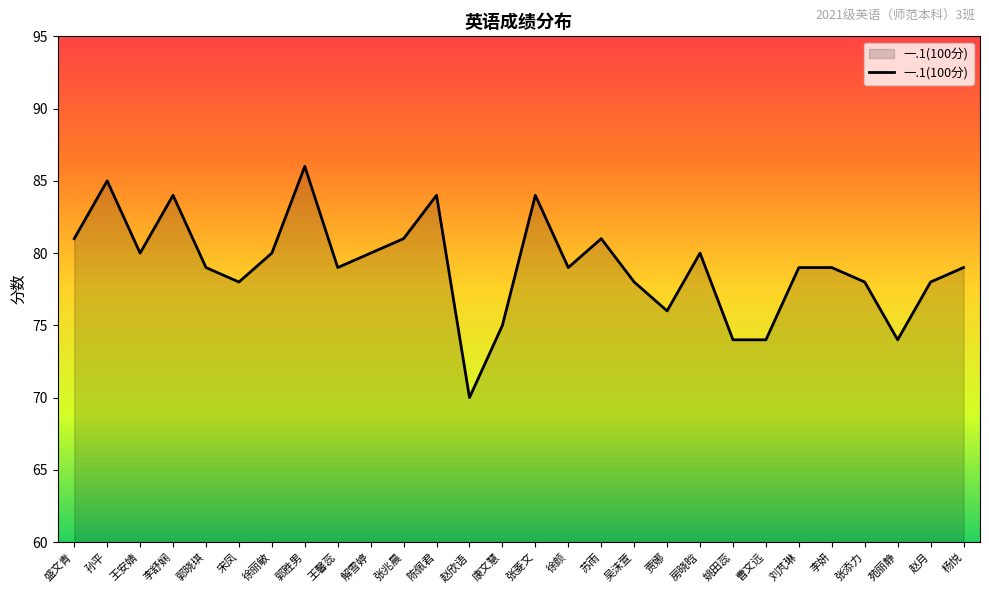

Read the value at 赵月, to the nearest 5.

80